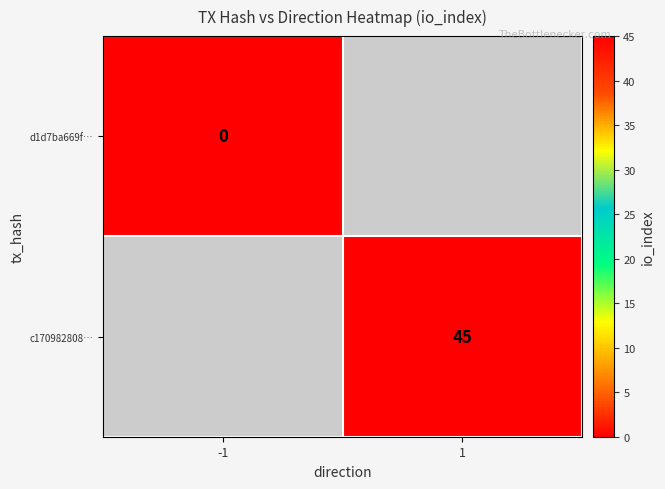

At how many categories does at least one series exceed 19?

1